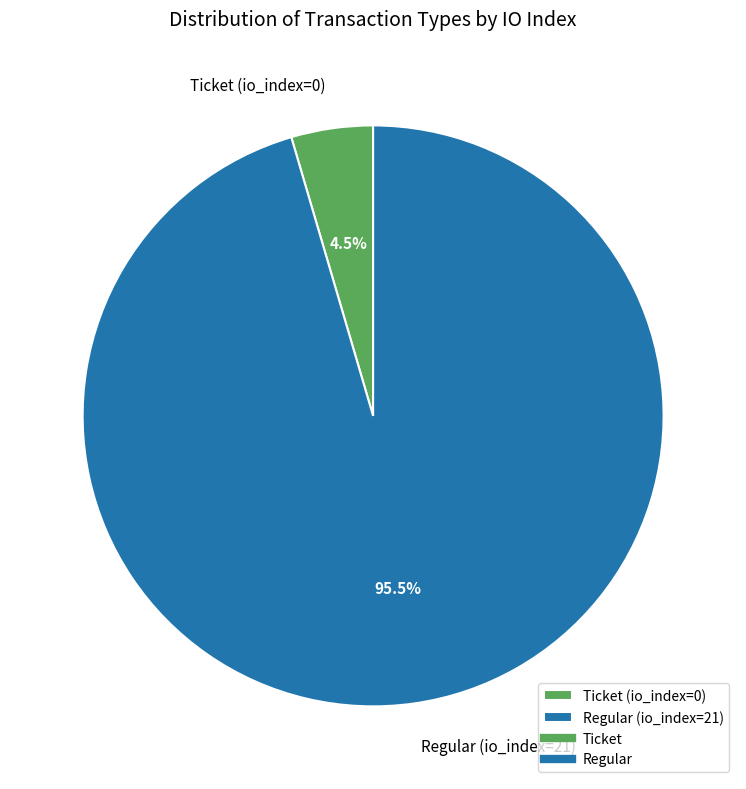

Between Regular (io_index=21) and Ticket (io_index=0), which is larger?

Regular (io_index=21)